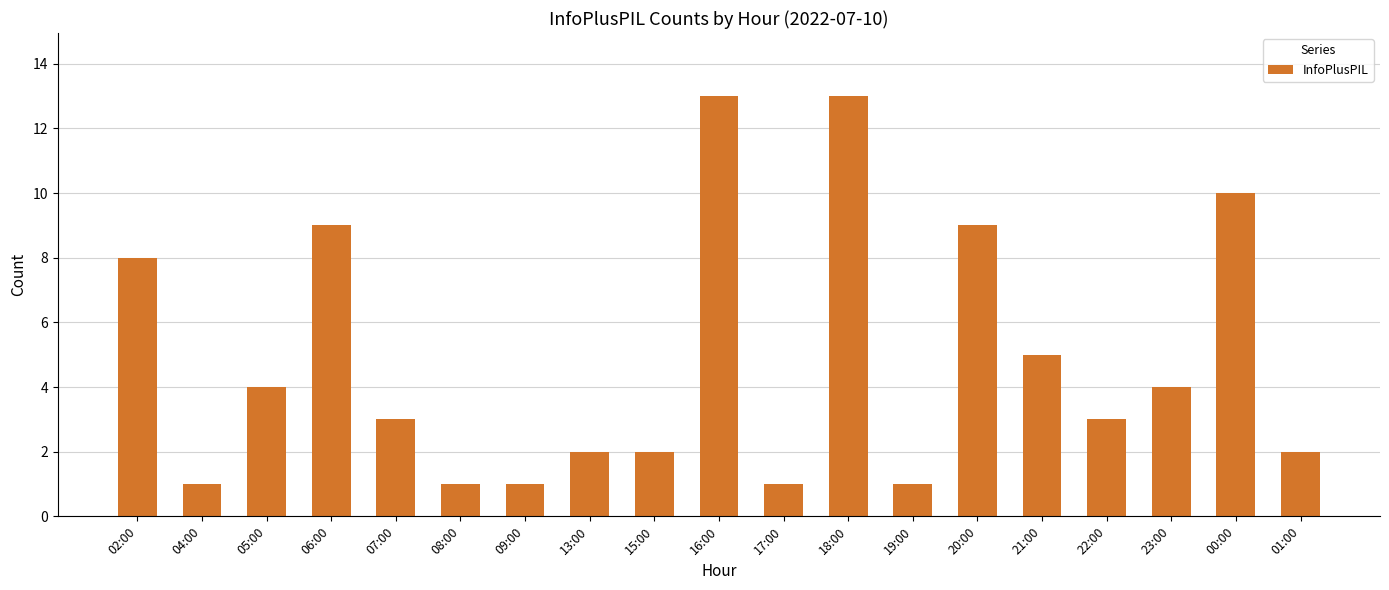

Reading left to right, list all the values displayed in this chart.

02:00=8	04:00=1	05:00=4	06:00=9	07:00=3	08:00=1	09:00=1	13:00=2	15:00=2	16:00=13	17:00=1	18:00=13	19:00=1	20:00=9	21:00=5	22:00=3	23:00=4	00:00=10	01:00=2